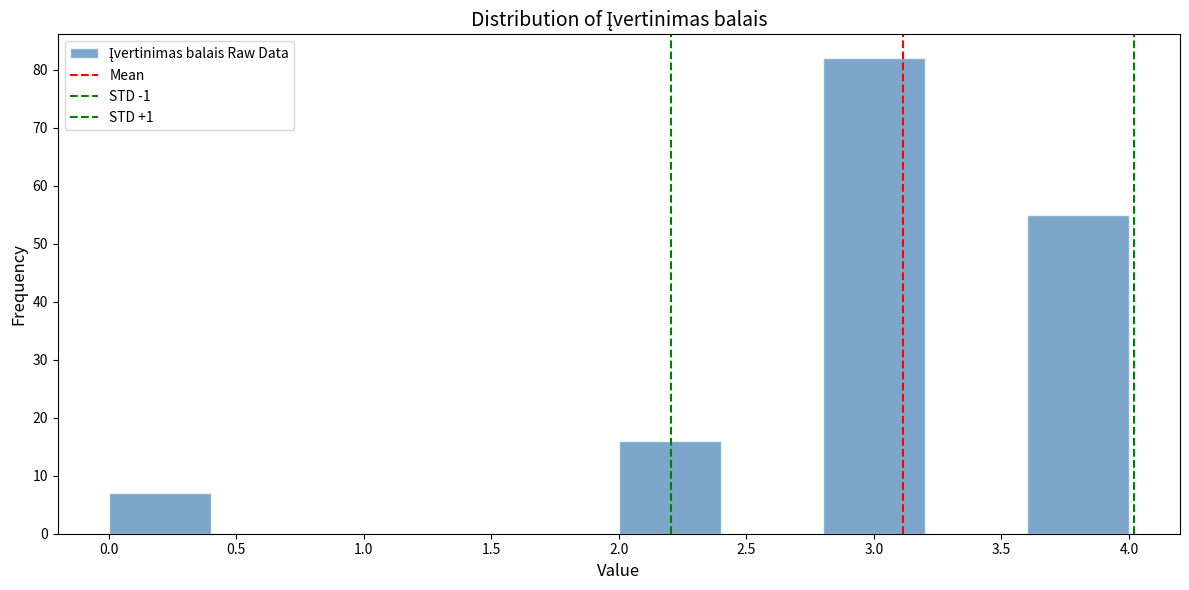

Which range on the x-axis has the tallest bar?

2.8 to 3.2